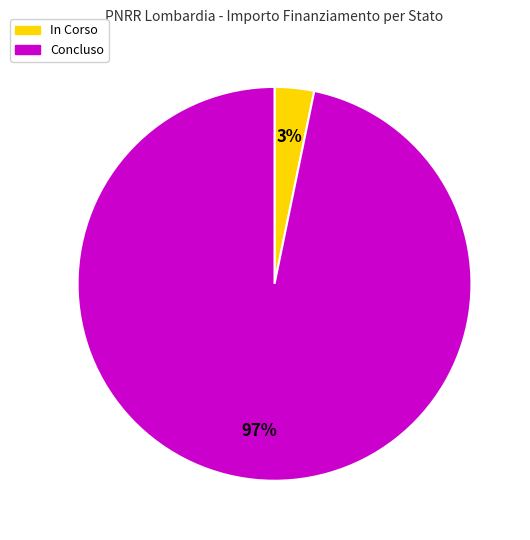

Is the sum of Concluso and In Corso greater than half?

Yes